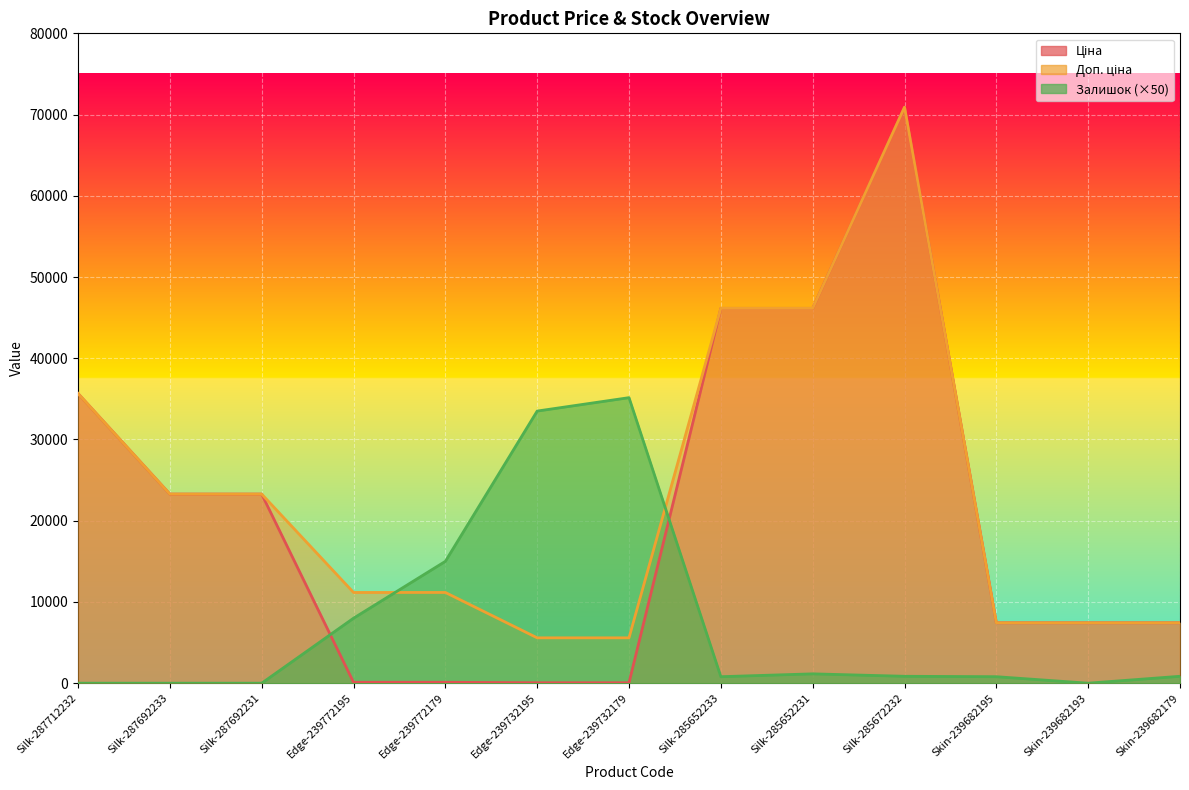

Which series has the widest spread of values?

Ціна